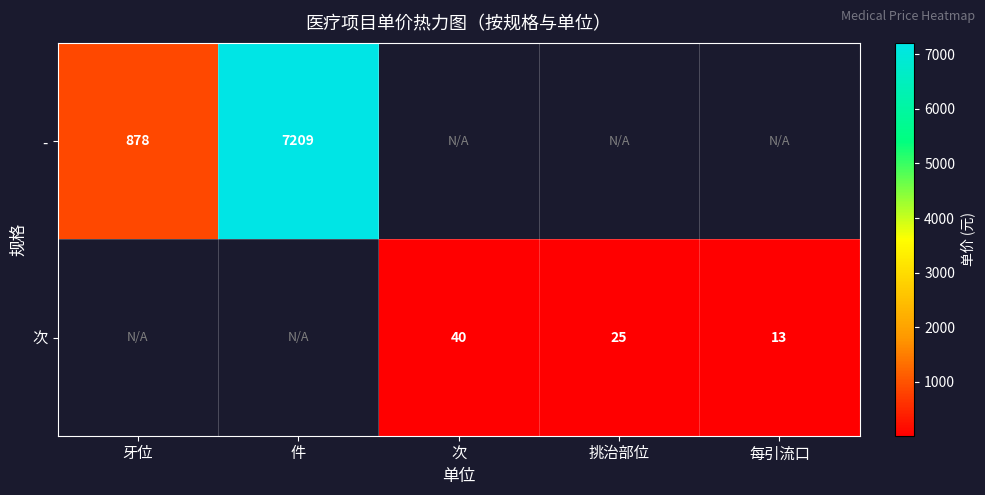

The value of 次 at 每引流口 is 13.0. True or false?

True